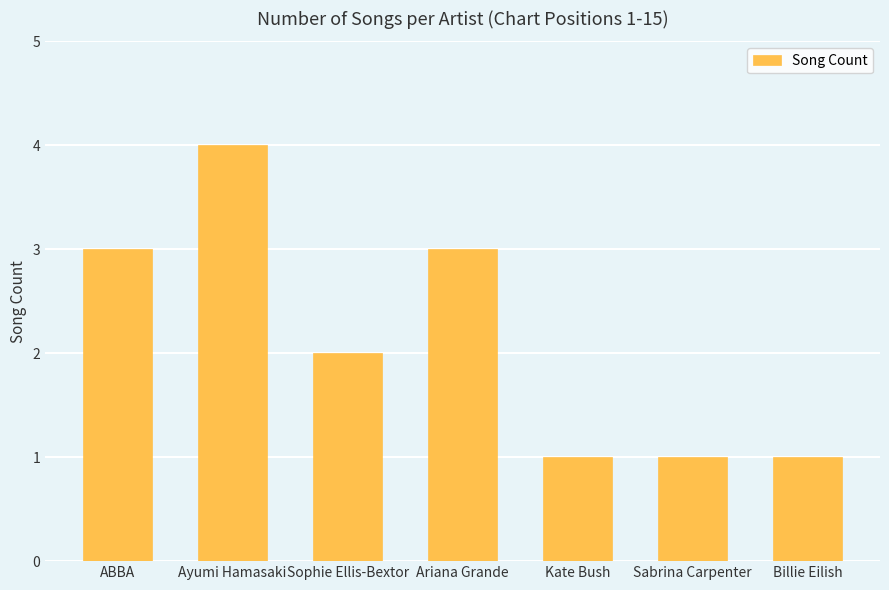

What is the label of the 5th bar from the left?

Kate Bush